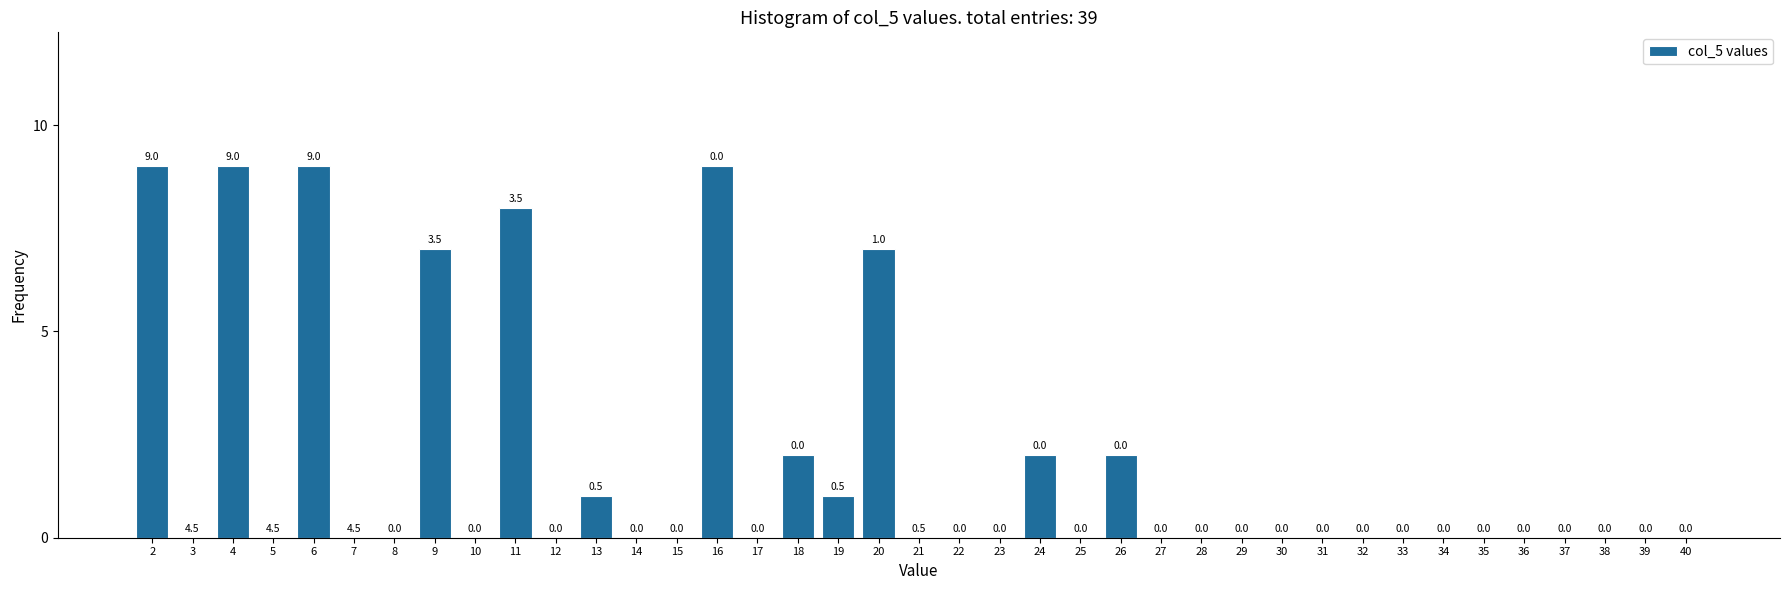

Reading left to right, extract all data points from this chart.

2=9	3=0	4=9	5=0	6=9	7=0	8=0	9=7	10=0	11=8	12=0	13=1	14=0	15=0	16=9	17=0	18=2	19=1	20=7	21=0	22=0	23=0	24=2	25=0	26=2	27=0	28=0	29=0	30=0	31=0	32=0	33=0	34=0	35=0	36=0	37=0	38=0	39=0	40=0